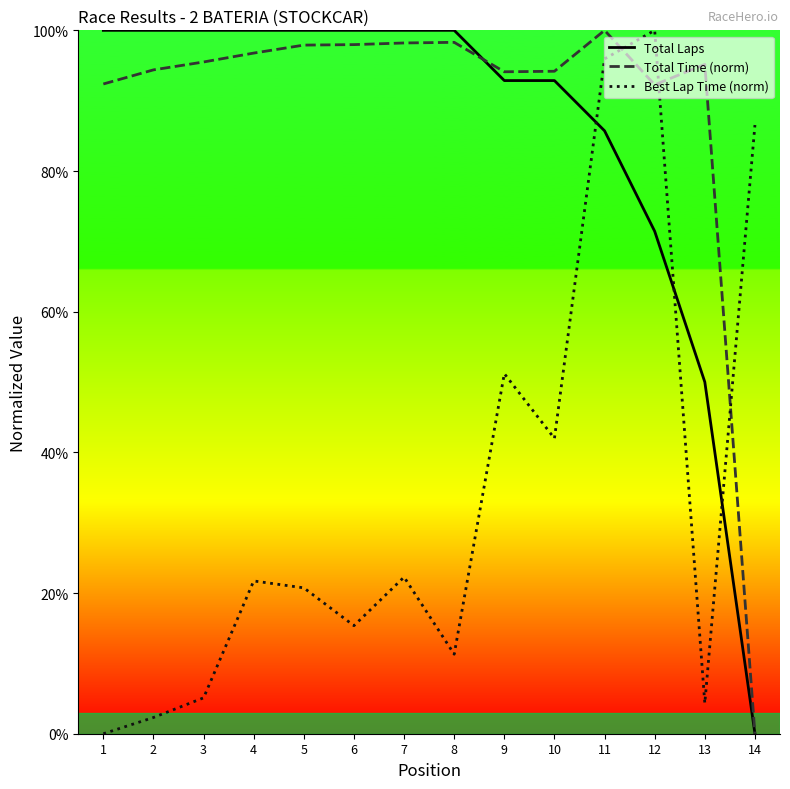

Is this an area chart (filled region under the line)?

No